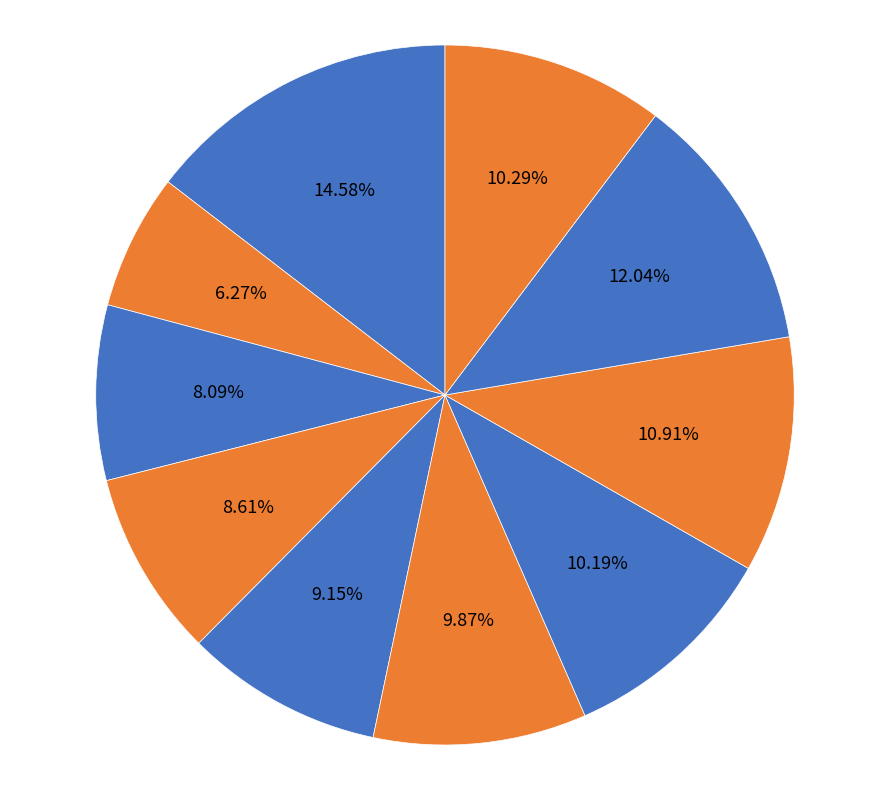

How many slices are in this pie chart?

10